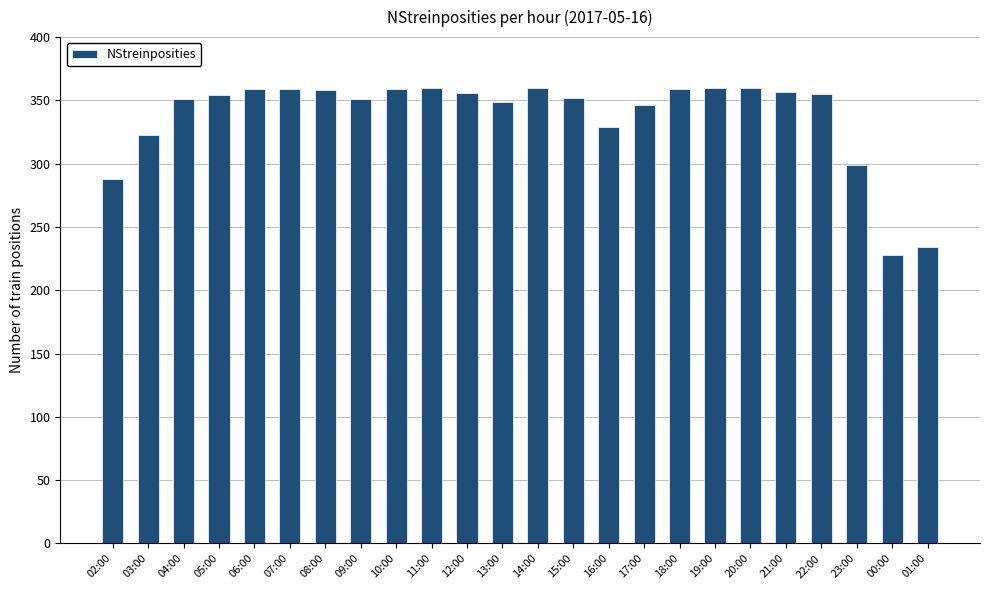

What is the ratio of the value at 22:00 to the value at 20:00?

1.0